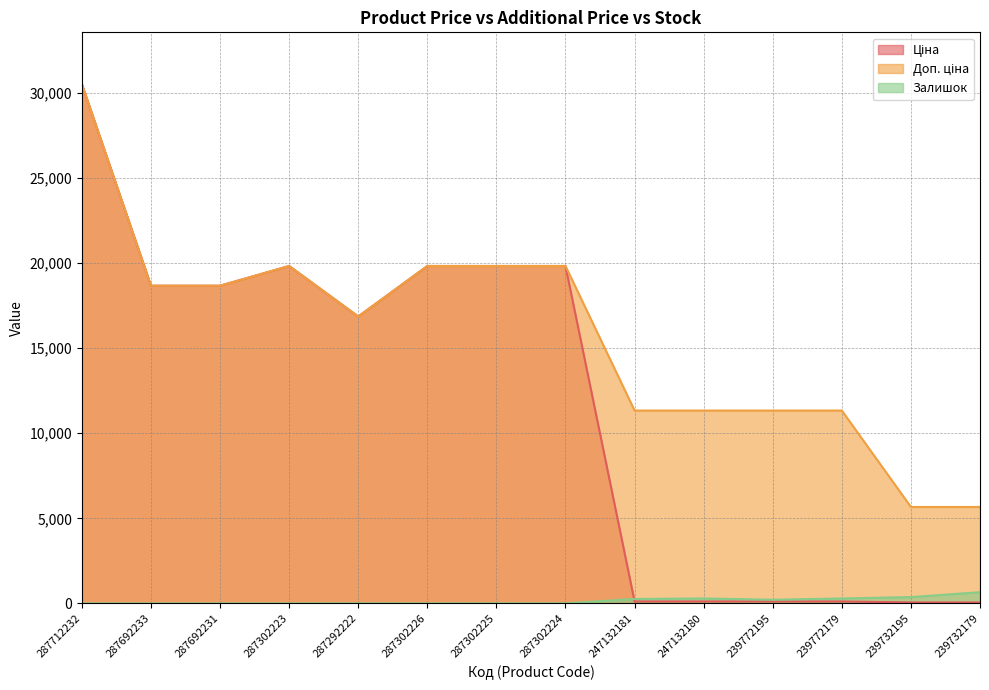

At which category is the sum across all series the highest?

287712232